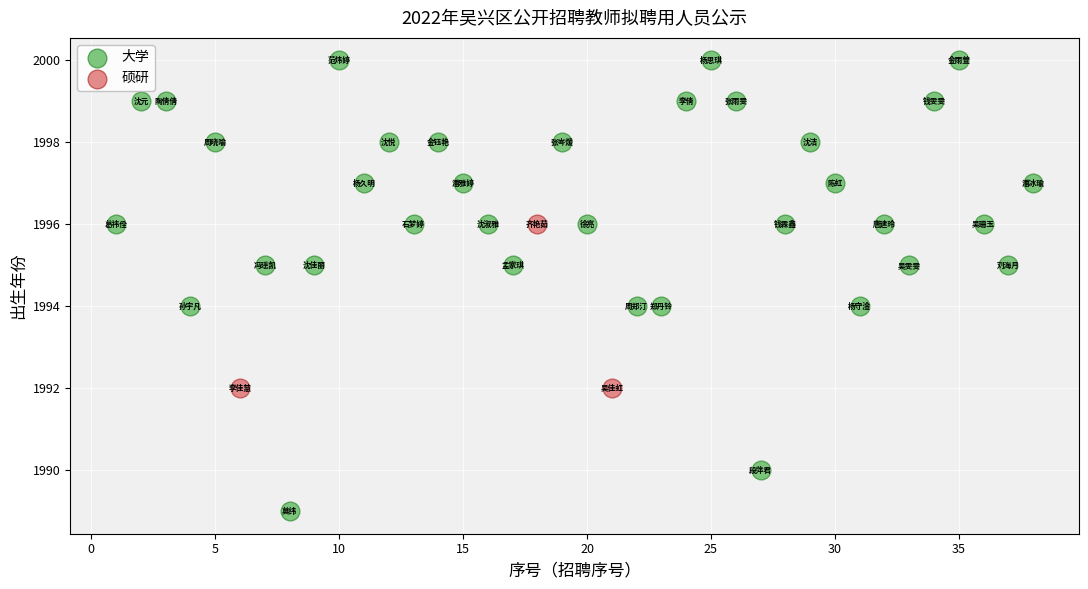

Which series reaches the minimum Y coordinate?

大学